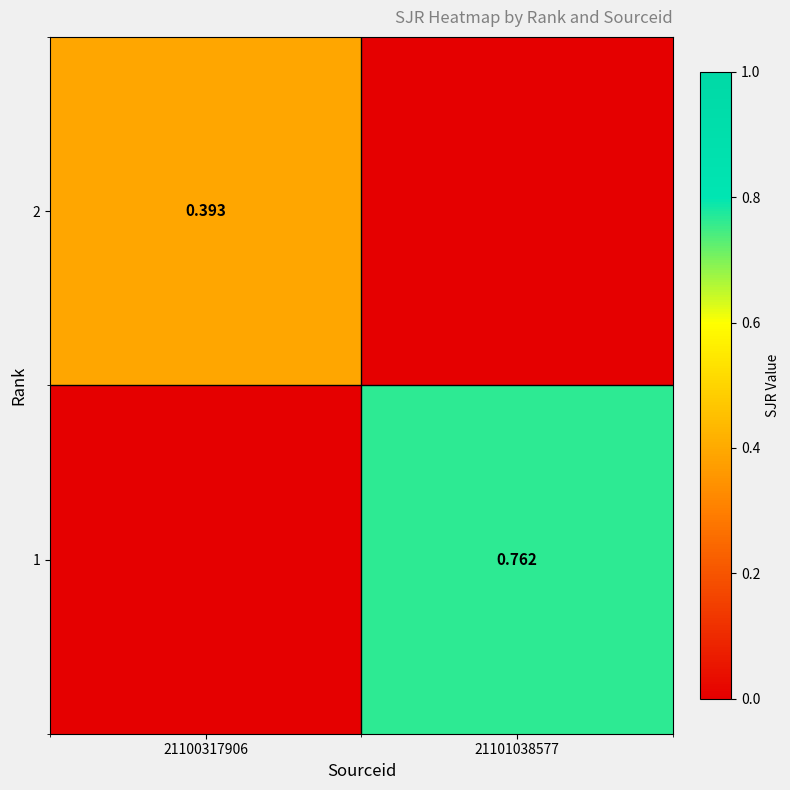

What is the difference between the highest and lowest values at 21101038577?

0.8